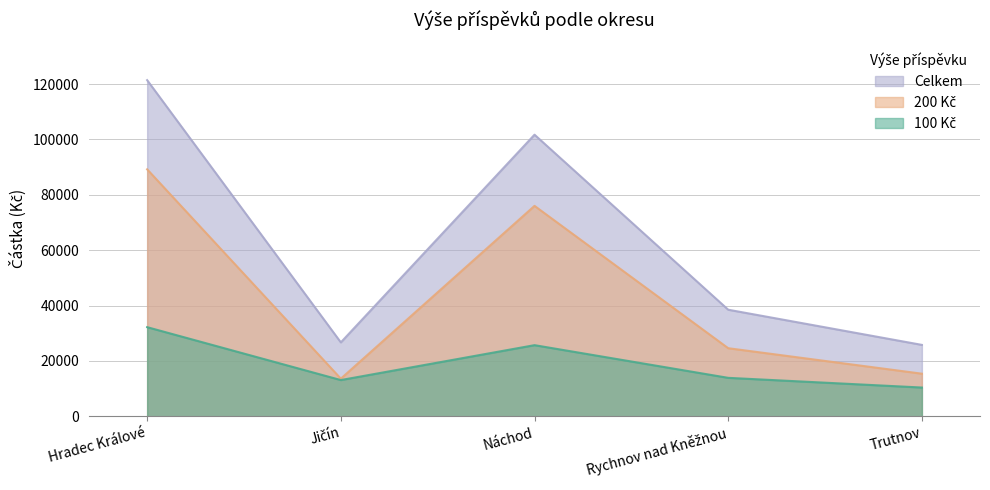

List the series in order of their peak value, highest first.

Celkem, 200 Kč, 100 Kč